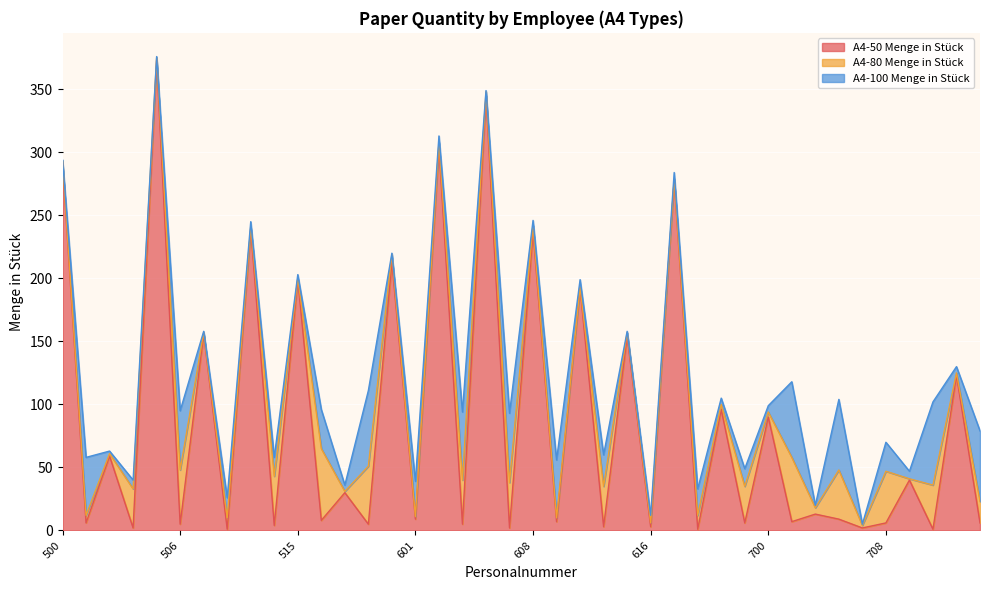

Rank the series at 520 from highest to lowest value.

A4-50 Menge in Stück, A4-100 Menge in Stück, A4-80 Menge in Stück